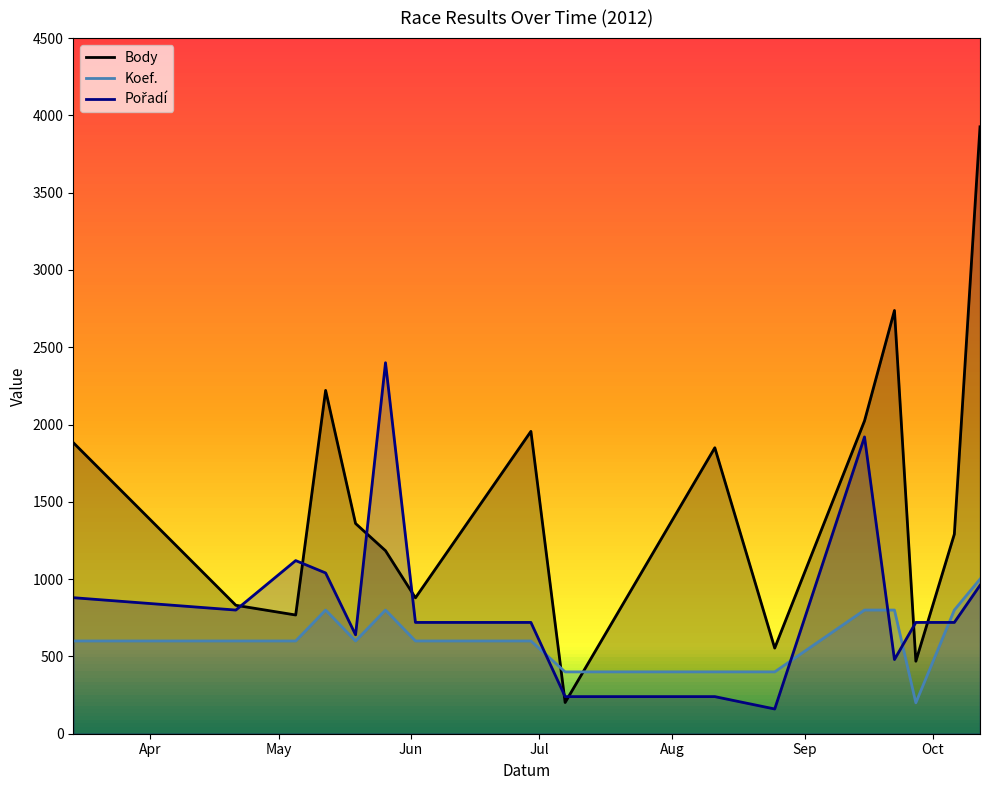

After their last crossing, which series has the higher values: Koef. or Body?

Body